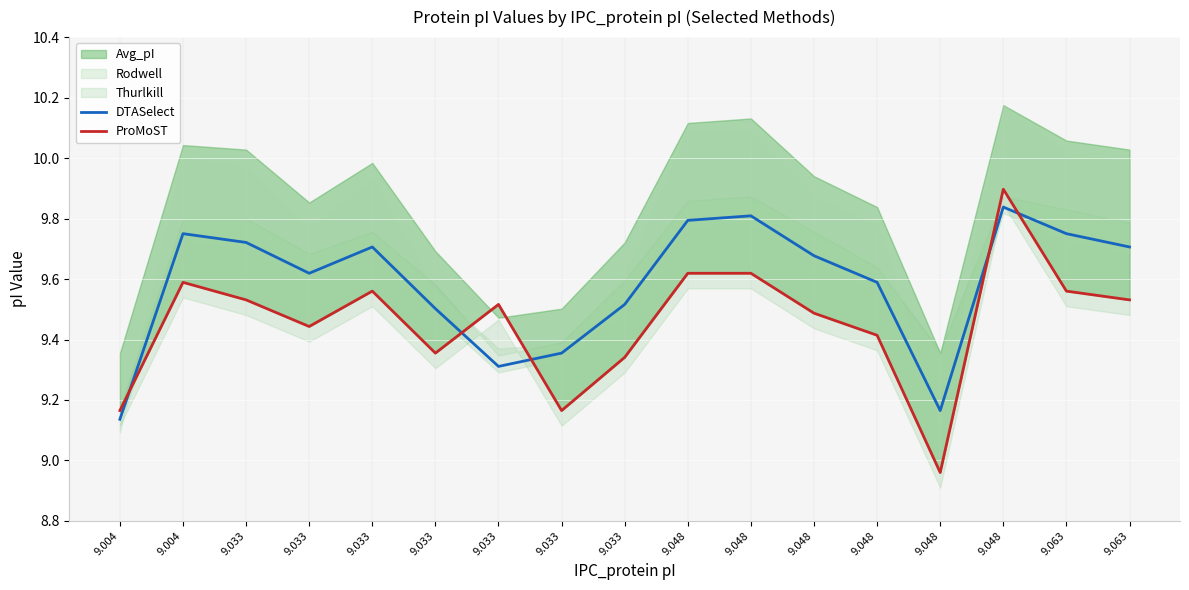

In DTASelect, how many points are lower than both neighbors (excluding endpoints)?

3